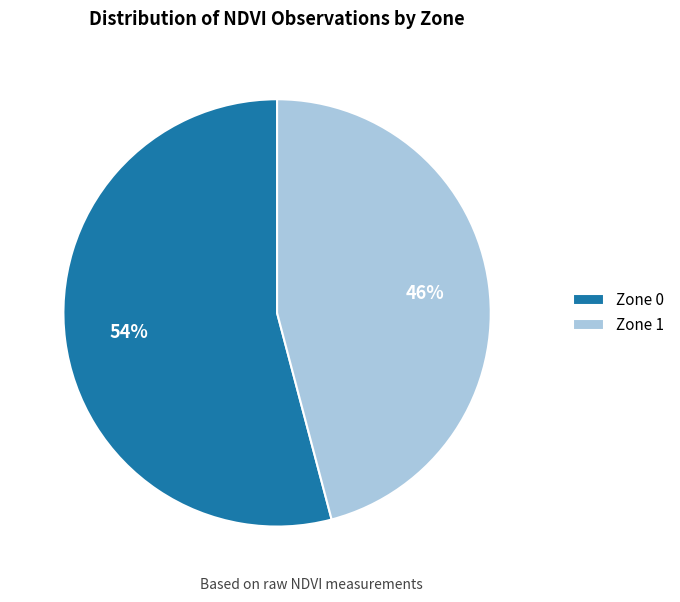

To the nearest percent, what portion does Zone 1 represent?

46%